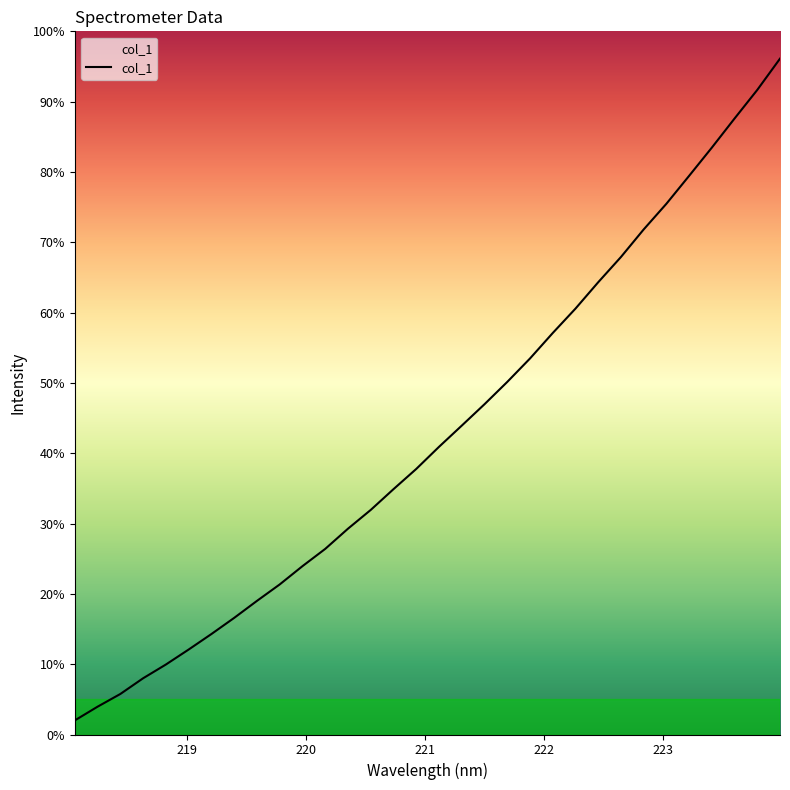

What is the label of the 30th point from the right?

218.442